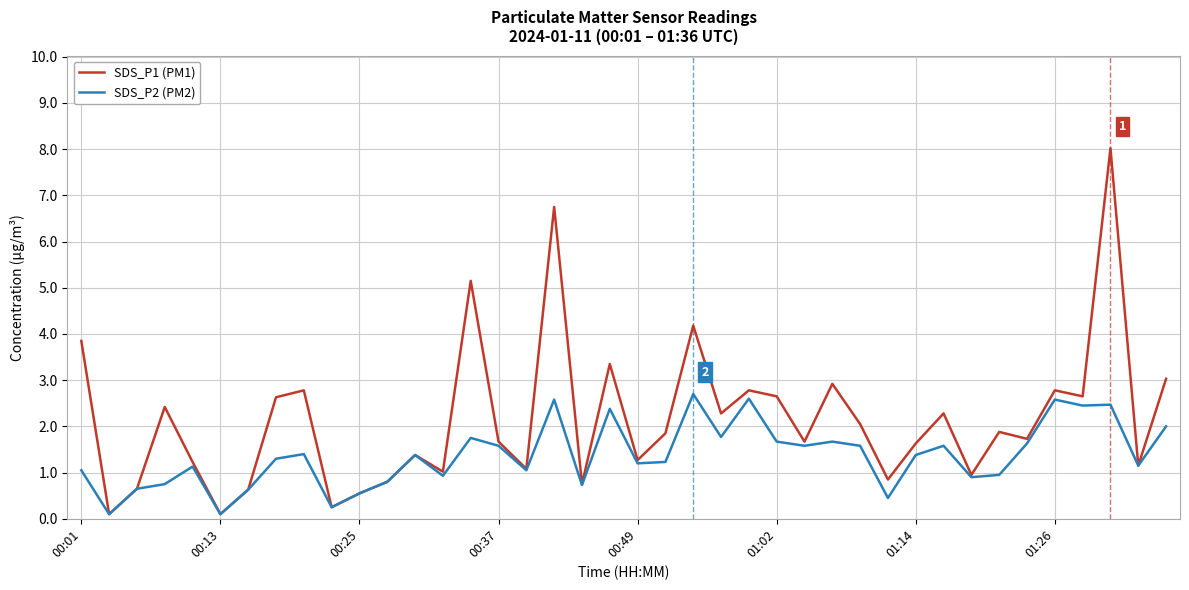

Rank the series by their average value, from lowest to highest.

SDS_P2 (PM2), SDS_P1 (PM1)